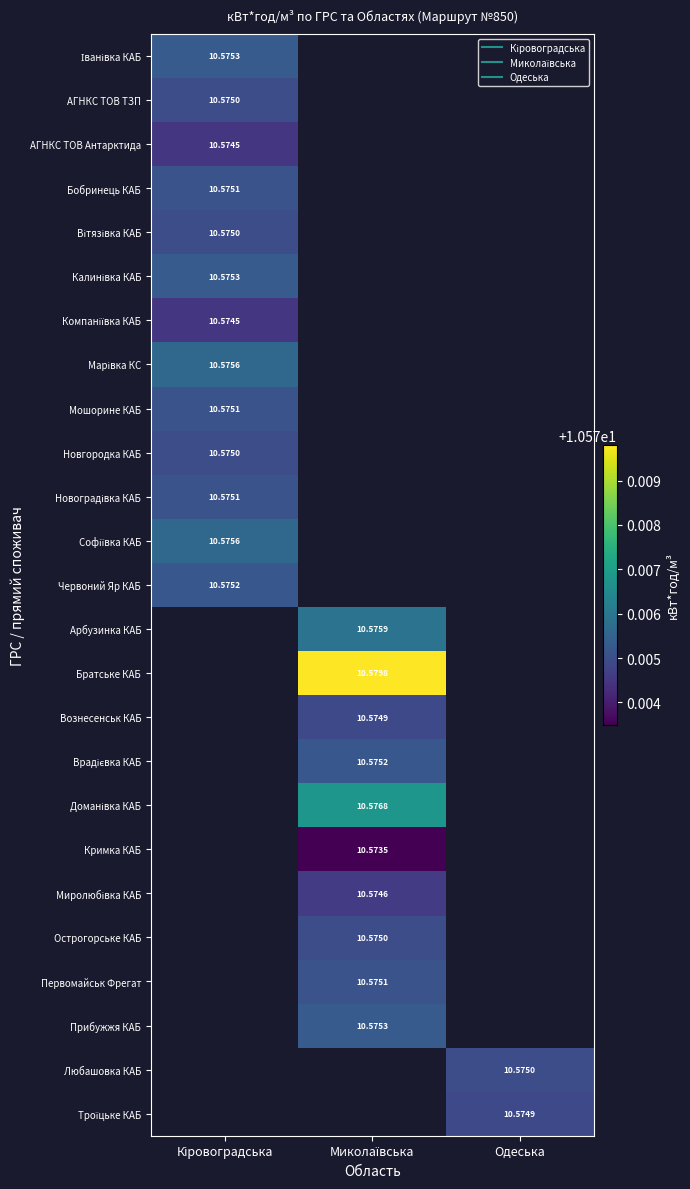

At which label does Мошорине КАБ reach its minimum?

Кіровоградська